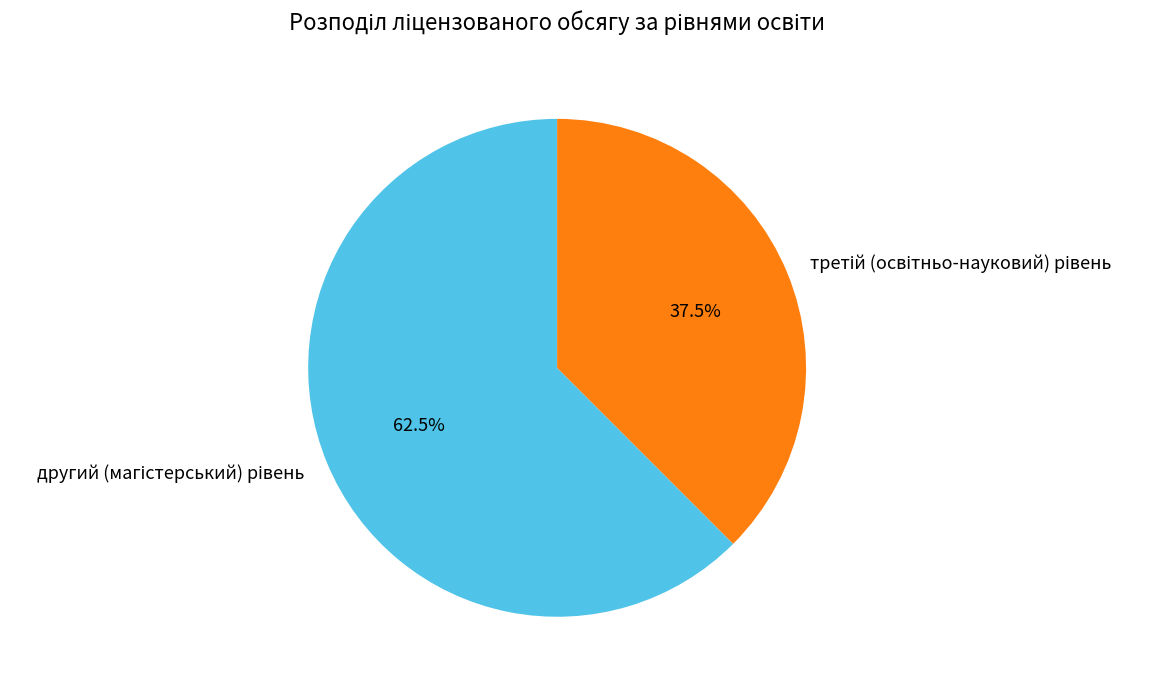

Is there any slice that represents more than half of the pie?

Yes